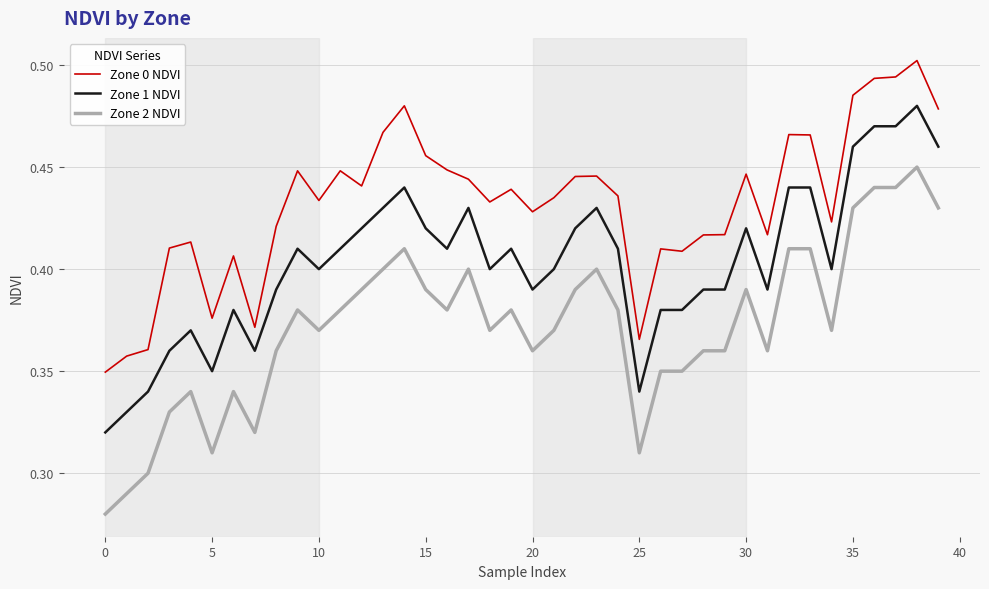

Rank the series by their maximum value, from highest to lowest.

Zone 0 NDVI, Zone 1 NDVI, Zone 2 NDVI